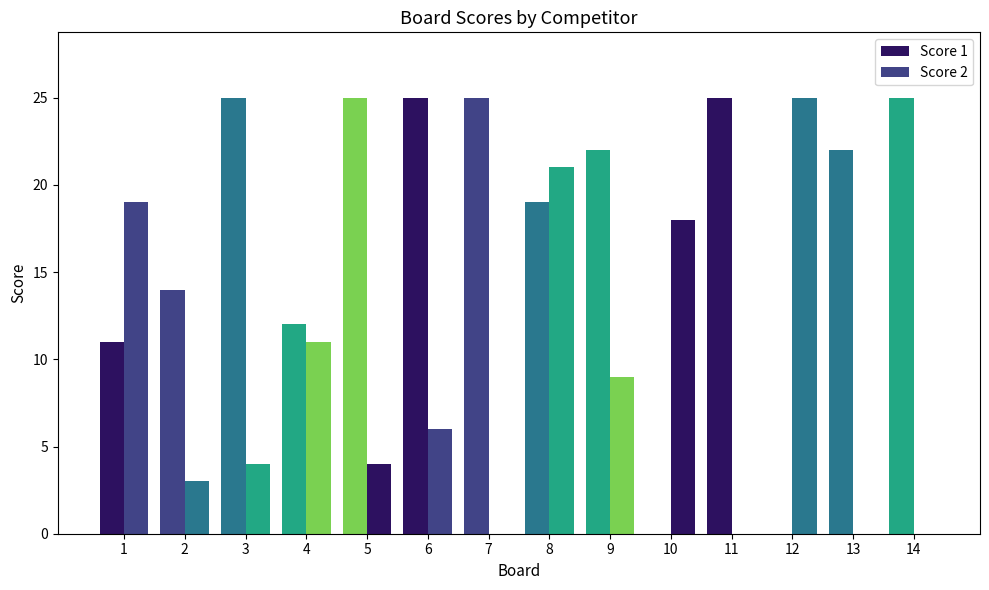

Are the bars horizontal?

No